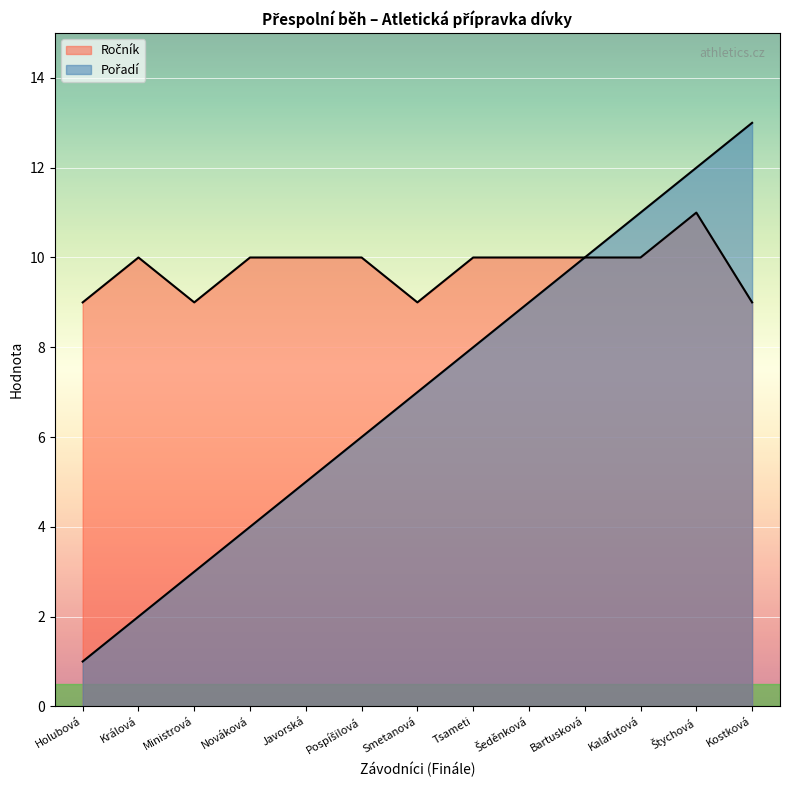

What is the difference between the highest and lowest values at Šeděnková?

1